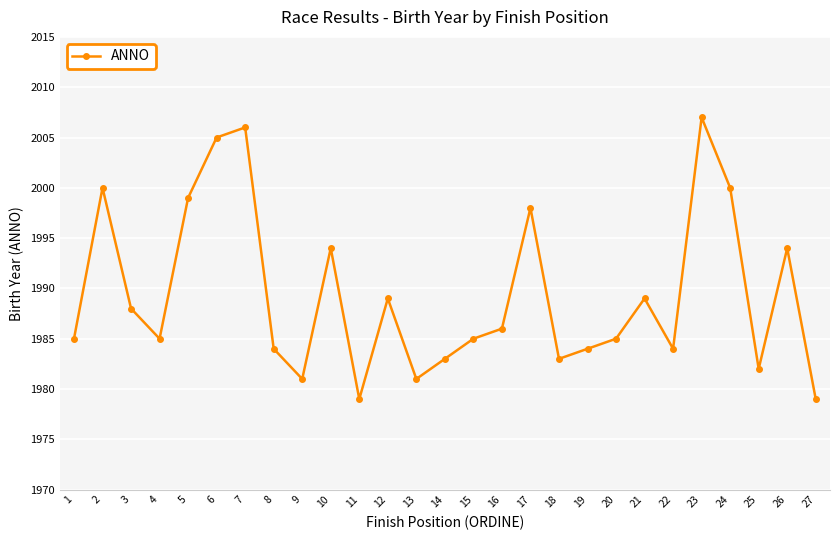

Reading left to right, extract all data points from this chart.

1=1985	2=2000	3=1988	4=1985	5=1999	6=2005	7=2006	8=1984	9=1981	10=1994	11=1979	12=1989	13=1981	14=1983	15=1985	16=1986	17=1998	18=1983	19=1984	20=1985	21=1989	22=1984	23=2007	24=2000	25=1982	26=1994	27=1979